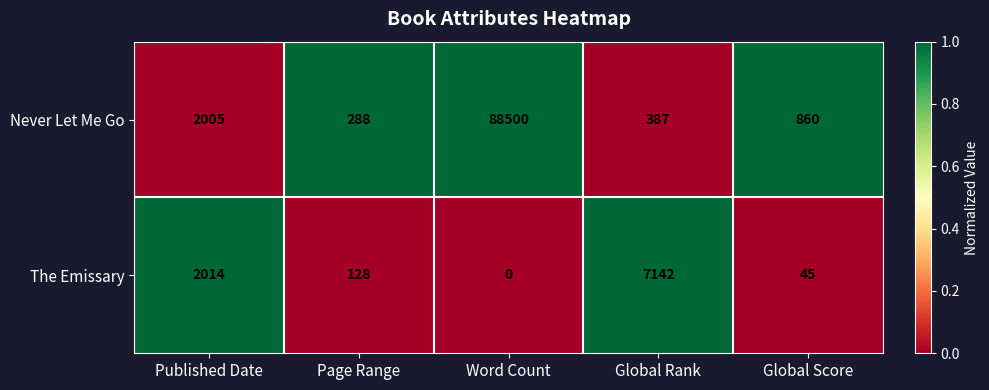

Where does the Never Let Me Go series first go above 860?

Published Date